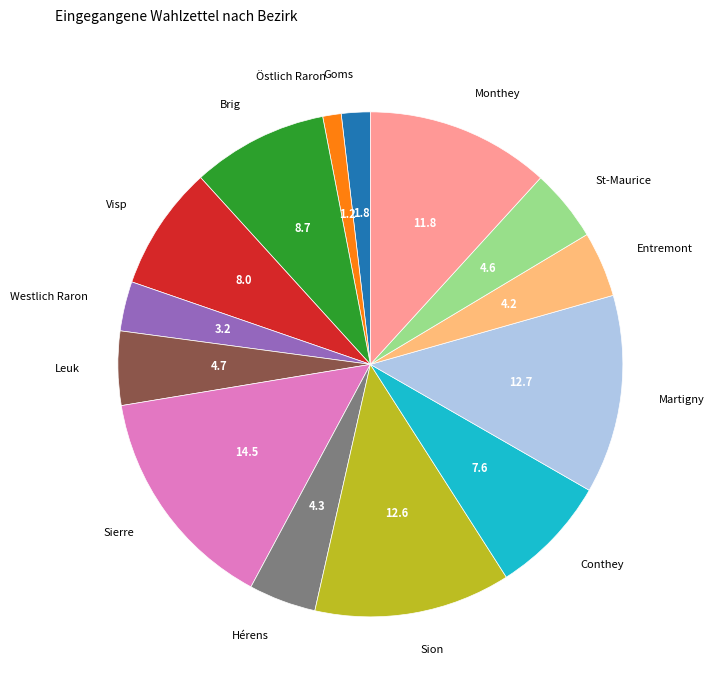

What is the largest slice in the pie chart?

Sierre